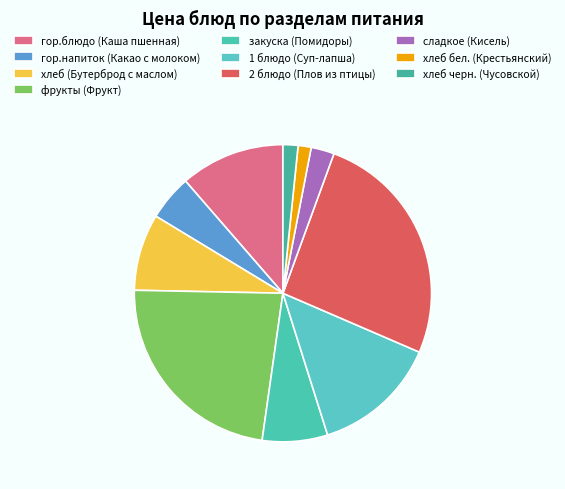

Approximately how many times larger is the value at 1 блюдо (Суп-лапша) compared to фрукты (Фрукт)?

0.6